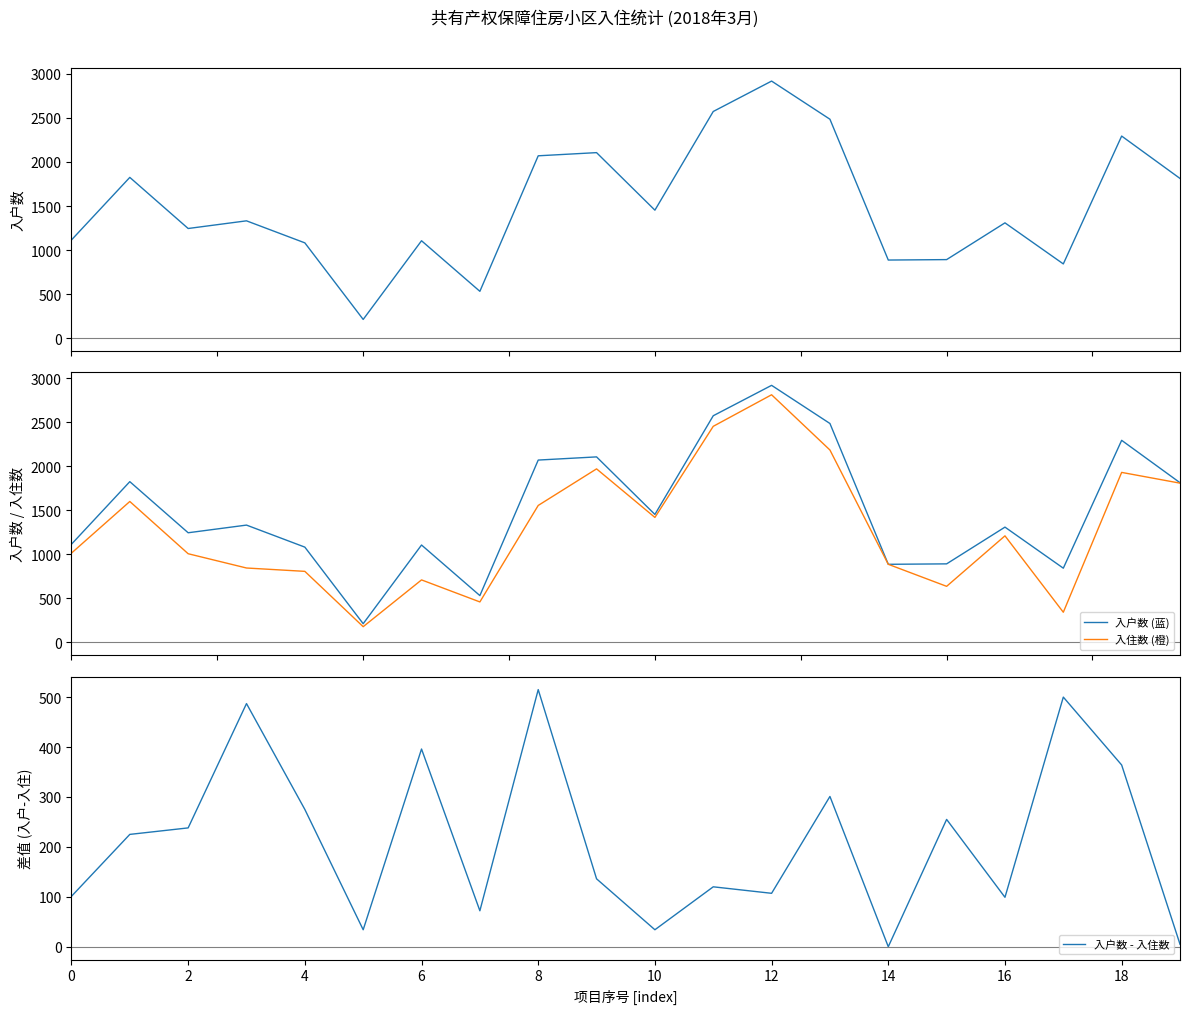

True or false: 入户数 has more than 0 points higher than both neighbors.

True